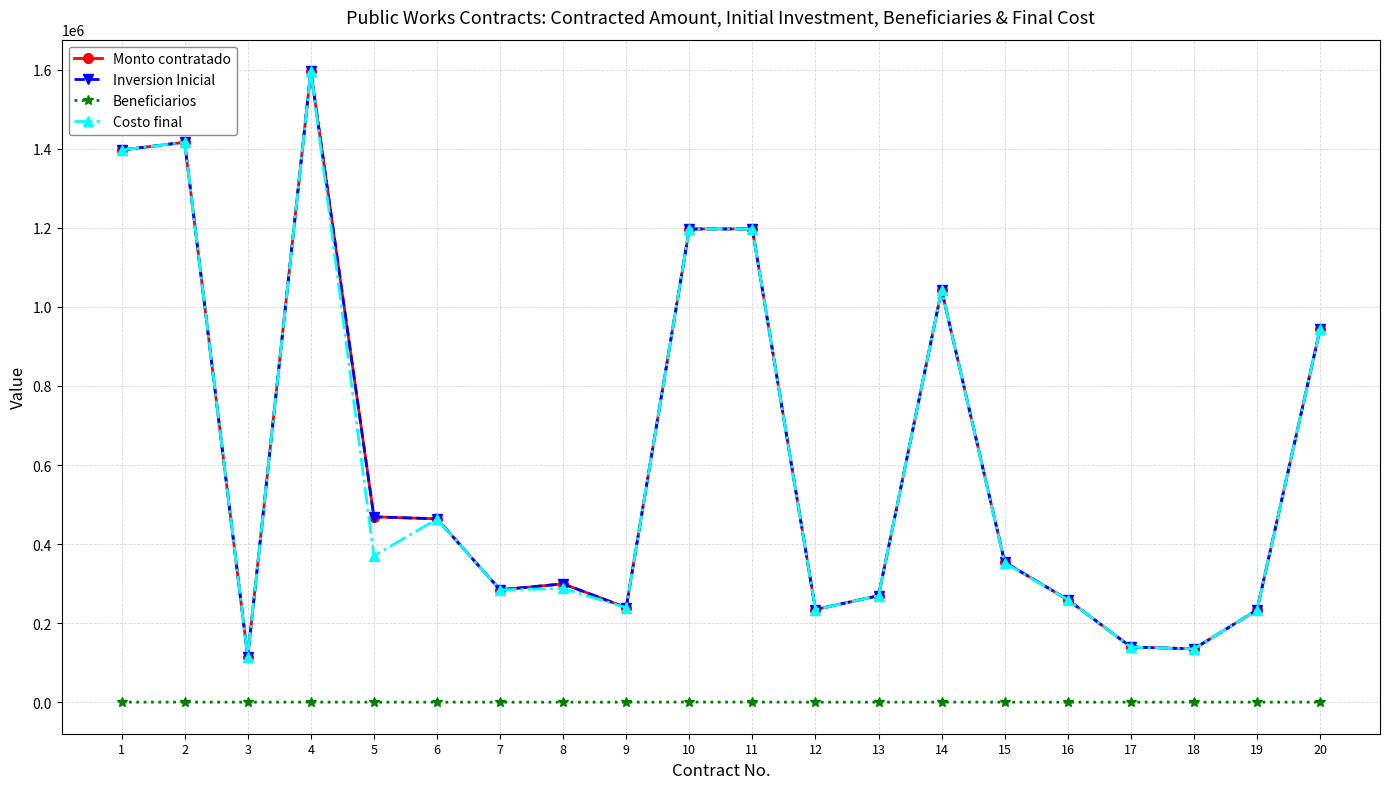

Is this an area chart (filled region under the line)?

No